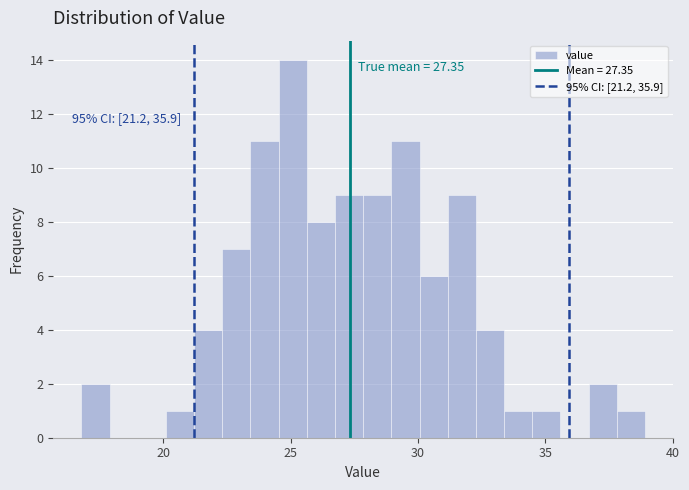

Around what value on the x-axis is the tallest bar? Give the approximate position of its centre, as read against the axis.

25.0